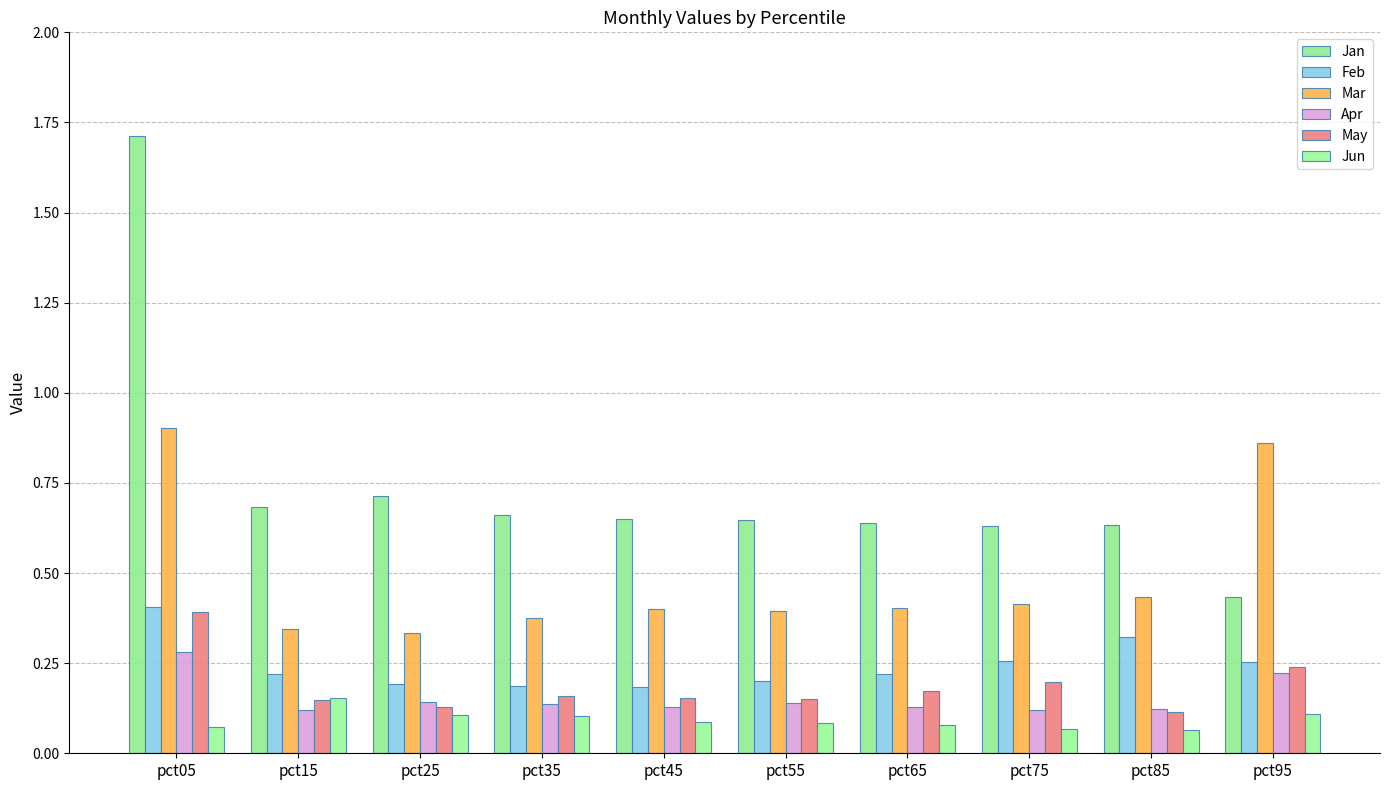

How many categories are shown in the chart?

10